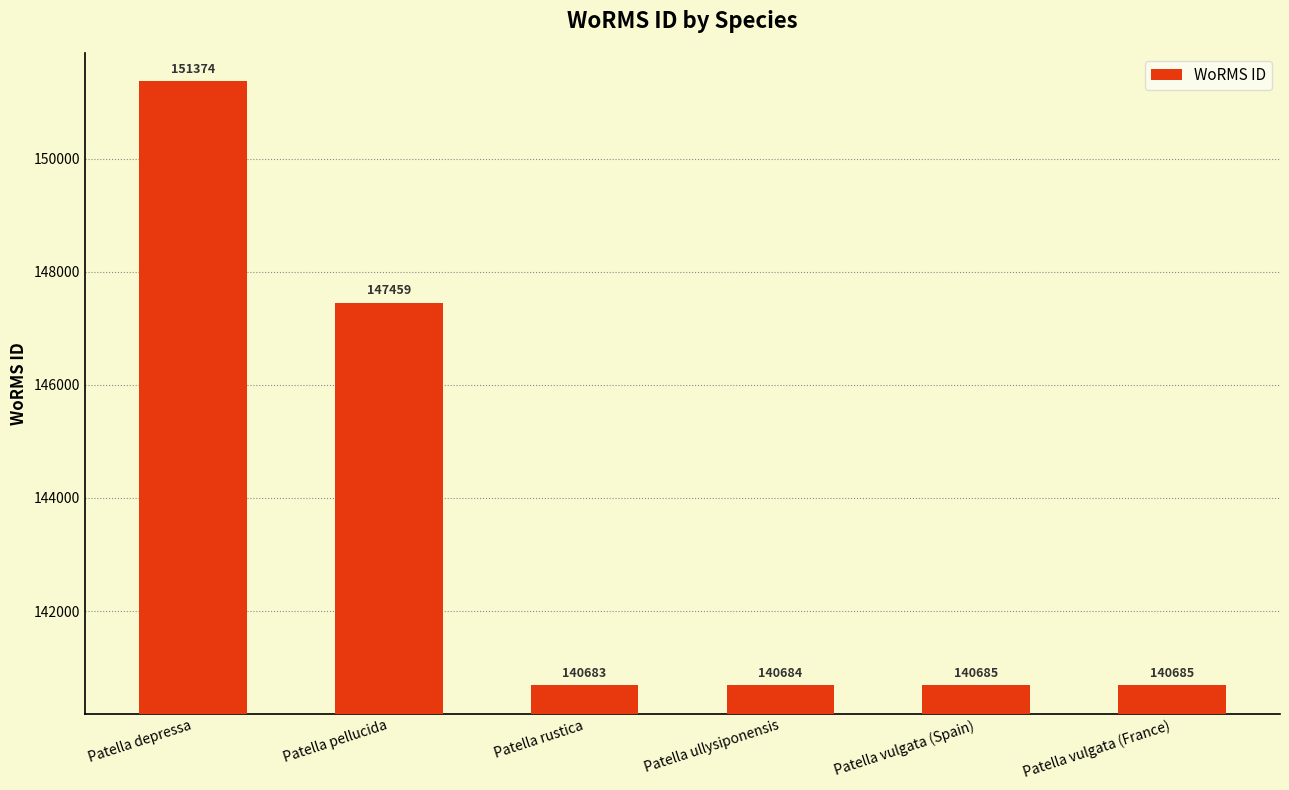

Which category has the lowest value across all series?

Patella rustica